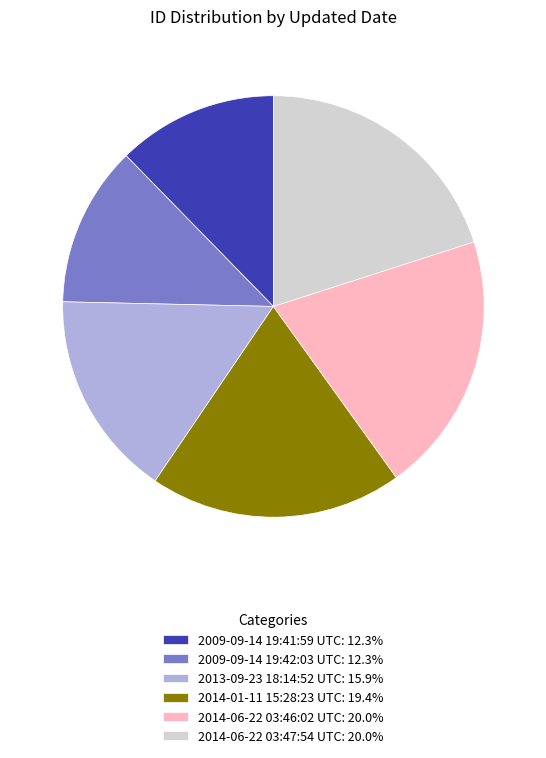

The 2014-06-22 03:46:02 UTC slice represents 20% of the pie. True or false?

True